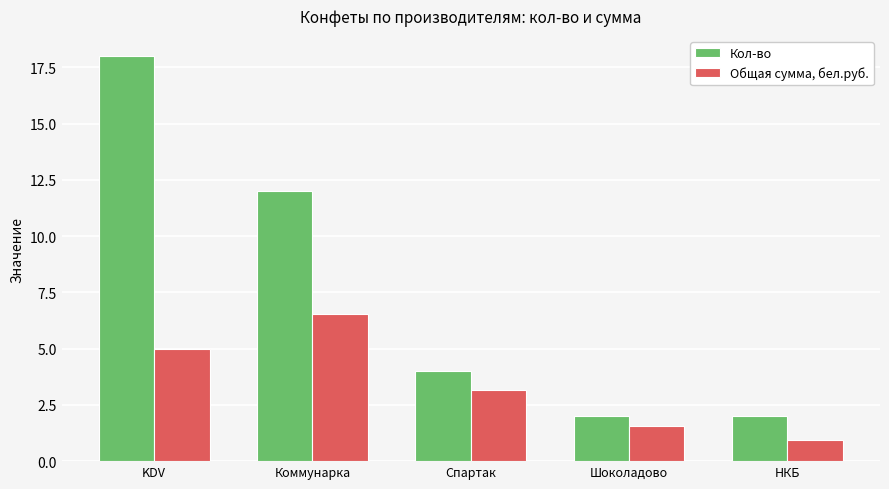

What is the total value across all series at Спартак?

7.1